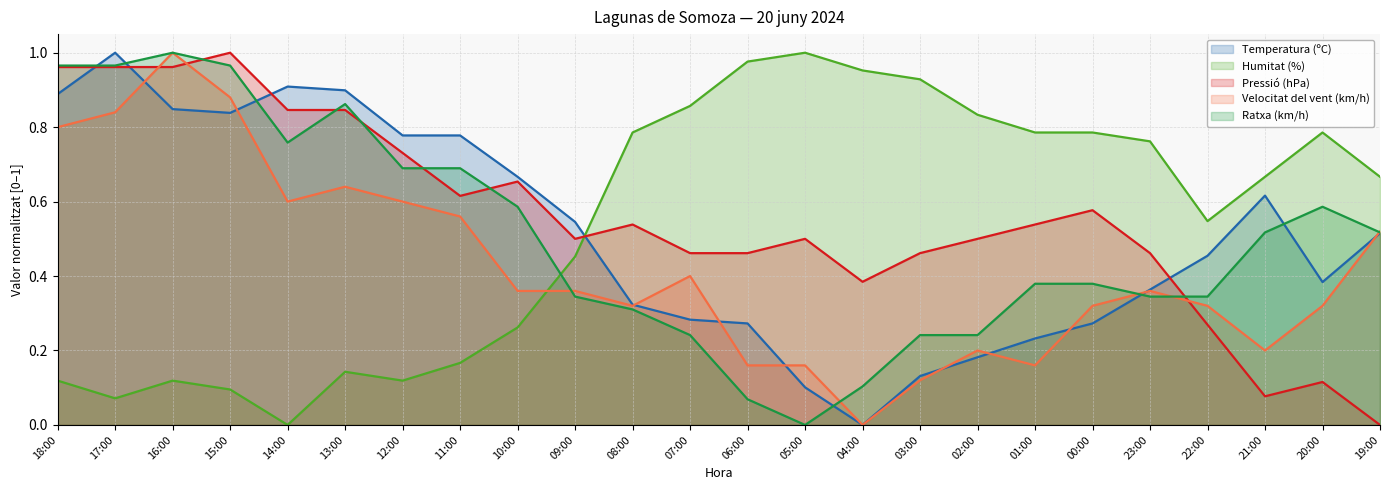

Where is Ratxa (km/h) nearest to the value 0?

05:00